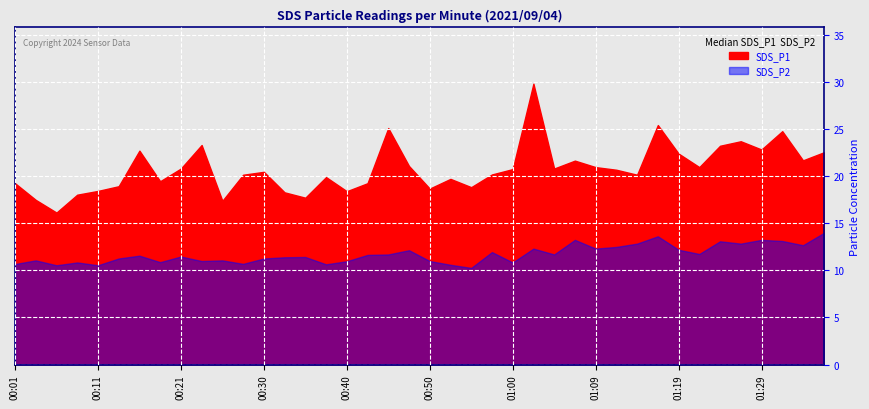

What is the approximate value of SDS_P1 at 00:42?

19.3